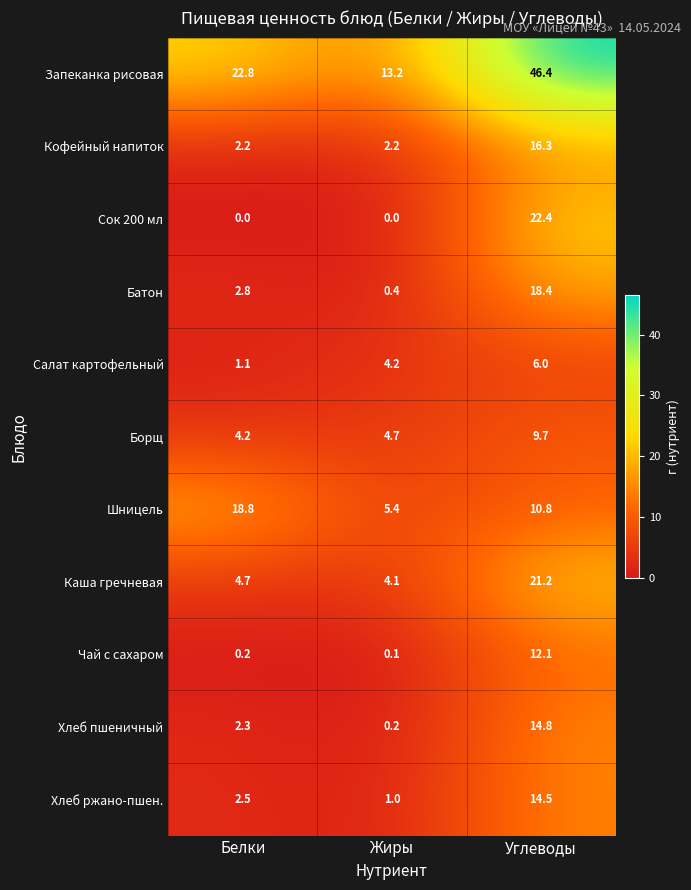

Rank the categories by Хлеб пшеничный value from highest to lowest.

Углеводы, Белки, Жиры